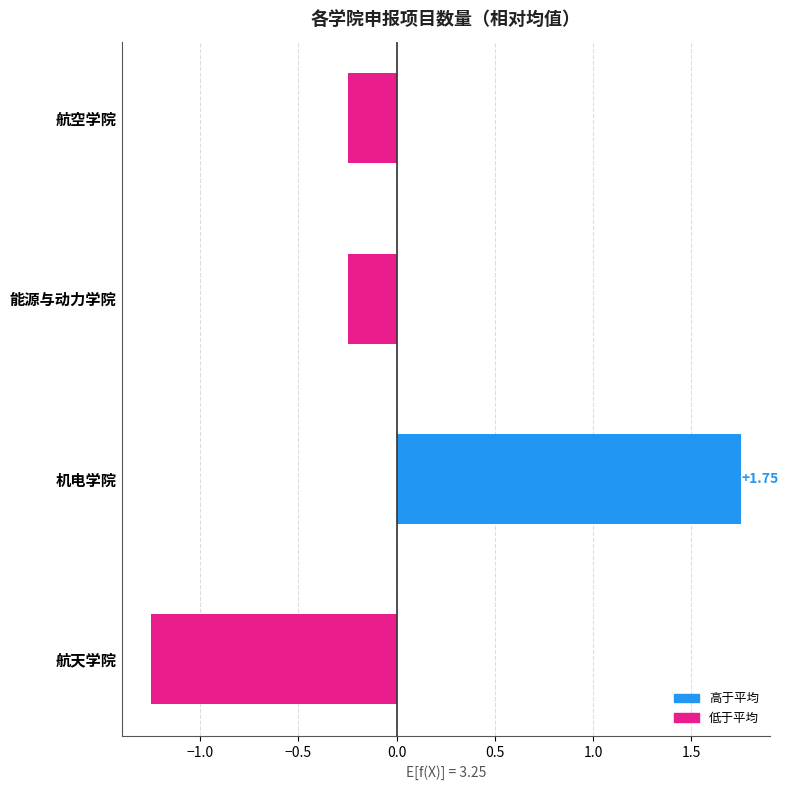

What is the label of the 4th bar from the bottom?

航空学院